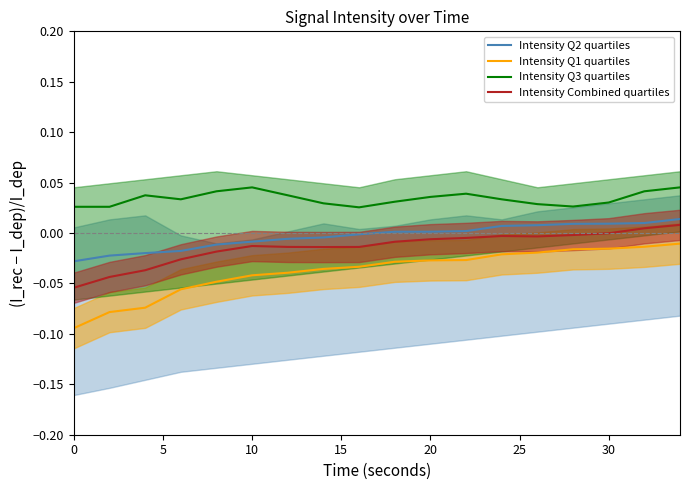

What are all the series names shown in the legend?

Intensity Q2 quartiles, Intensity Q1 quartiles, Intensity Q3 quartiles, Intensity Combined quartiles